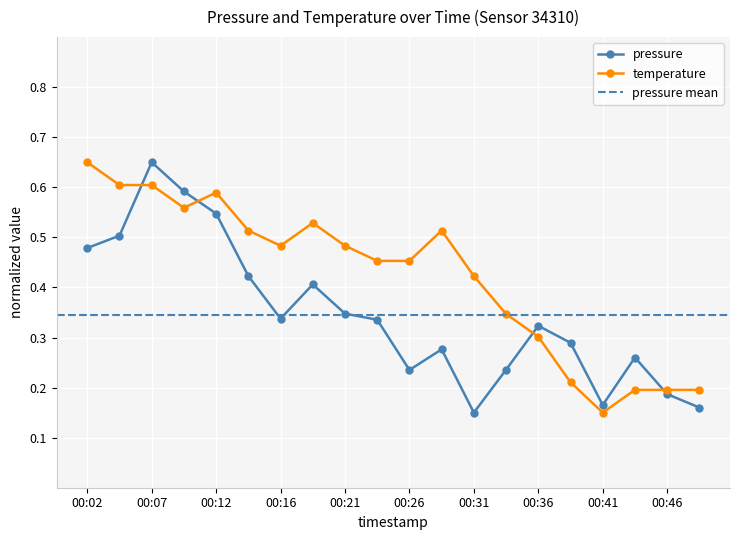

Is this an area chart (filled region under the line)?

No